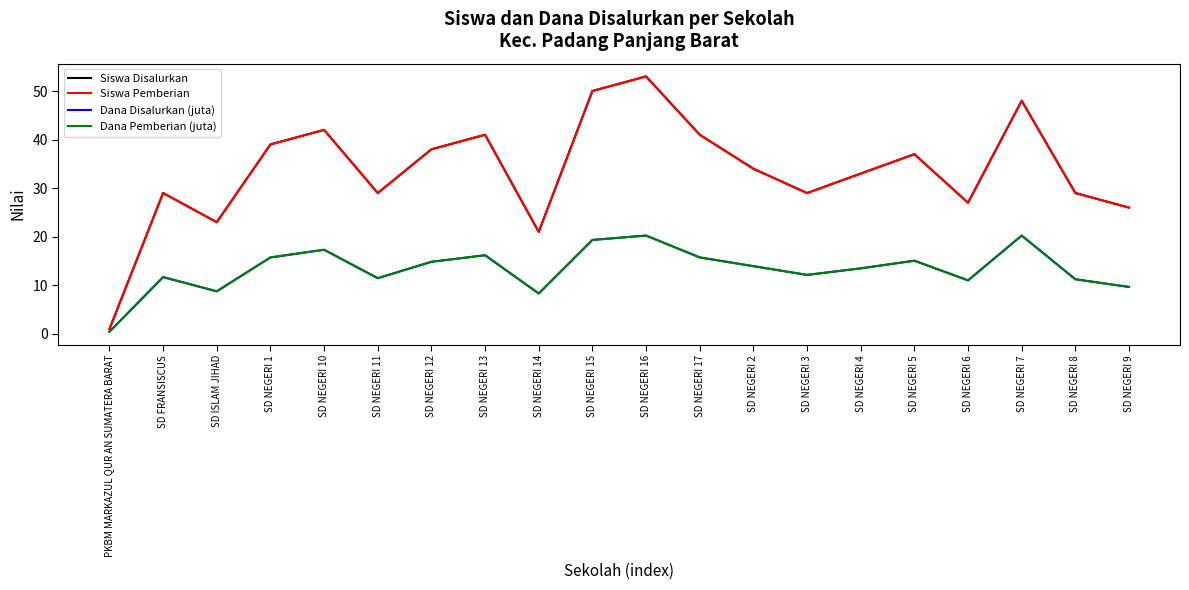

List the series in order of their peak value, highest first.

Siswa Disalurkan, Siswa Pemberian, Dana Disalurkan (juta), Dana Pemberian (juta)